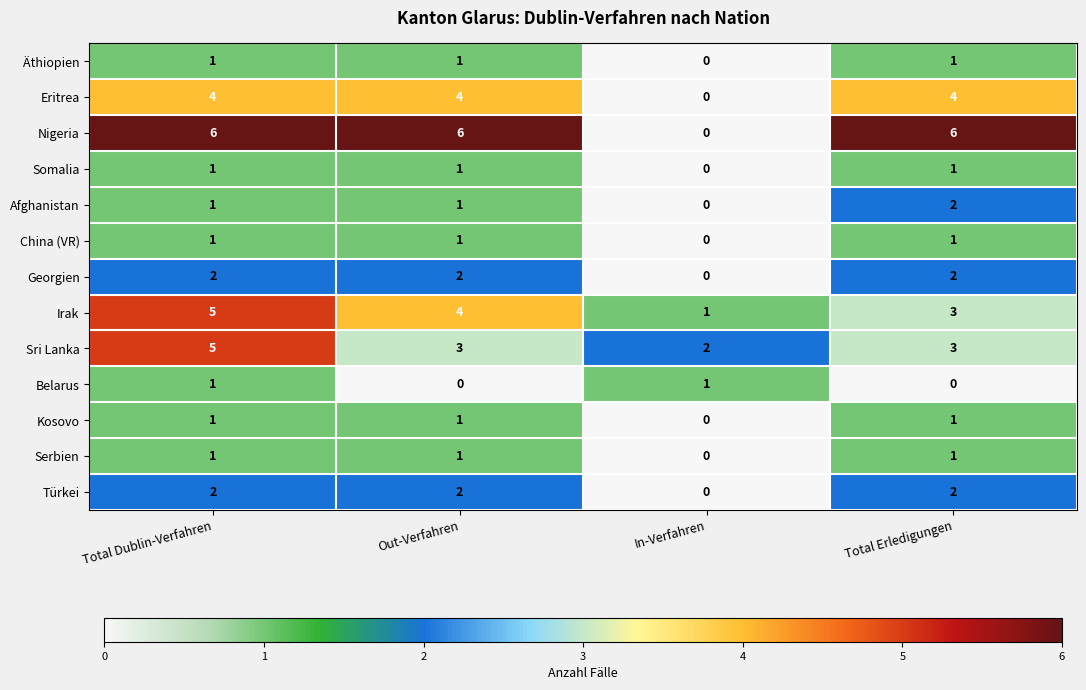

How many categories are shown in the chart?

4